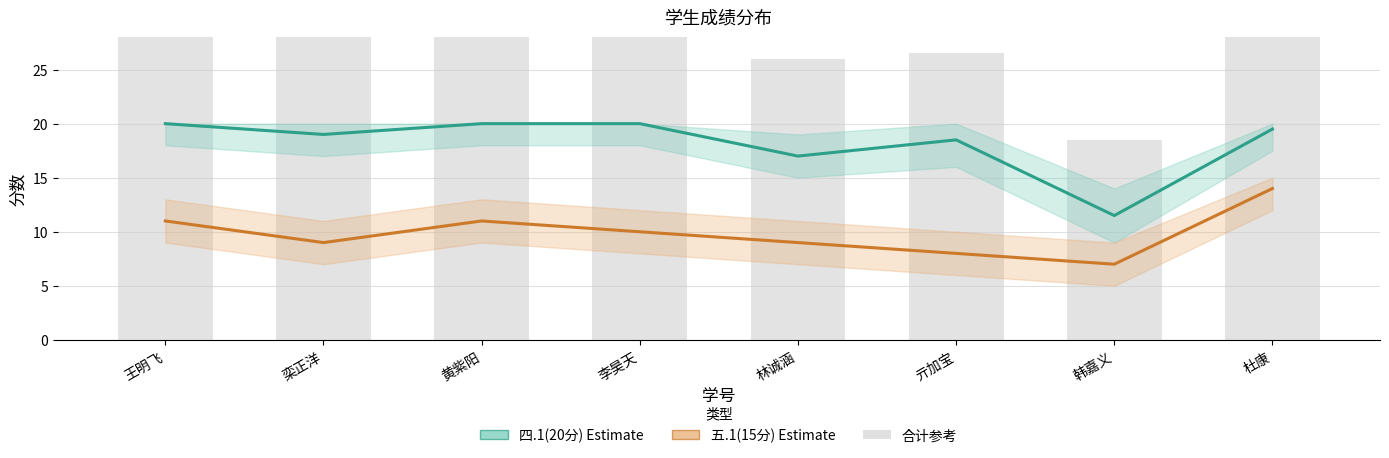

What is the spread (max minus min) of values at 亓加宝?

10.5